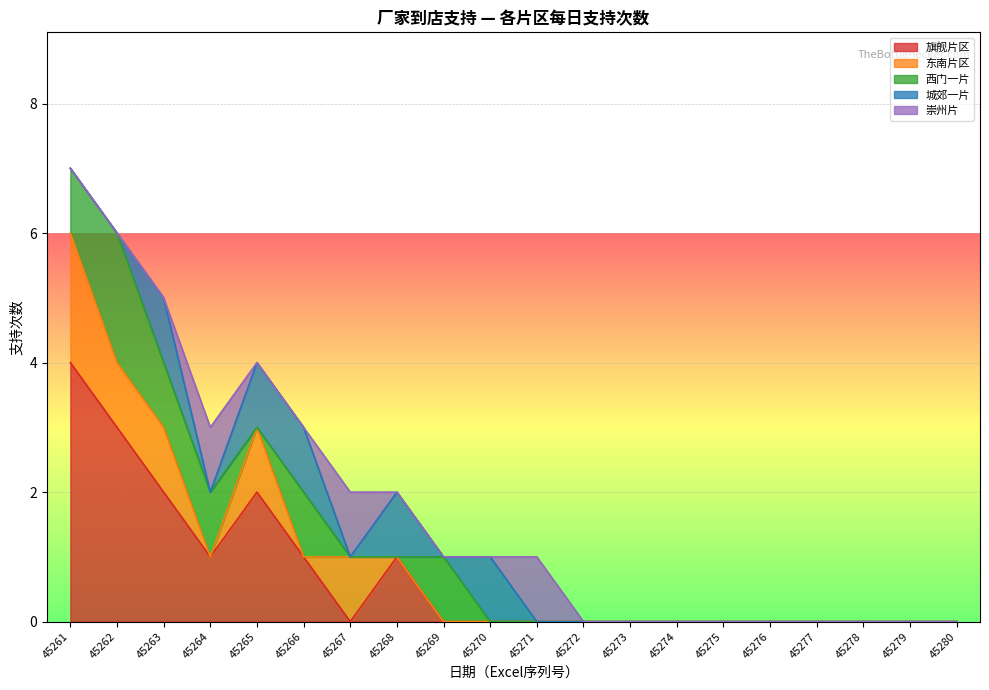

True or false: 城郊一片 has a value of 1 at 45273.

False